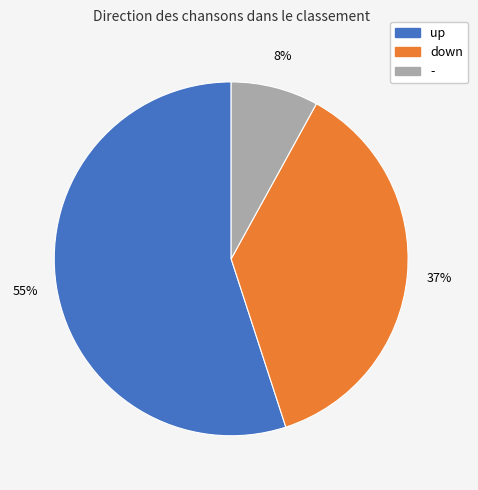

Combined, do down and up account for over 50%?

Yes